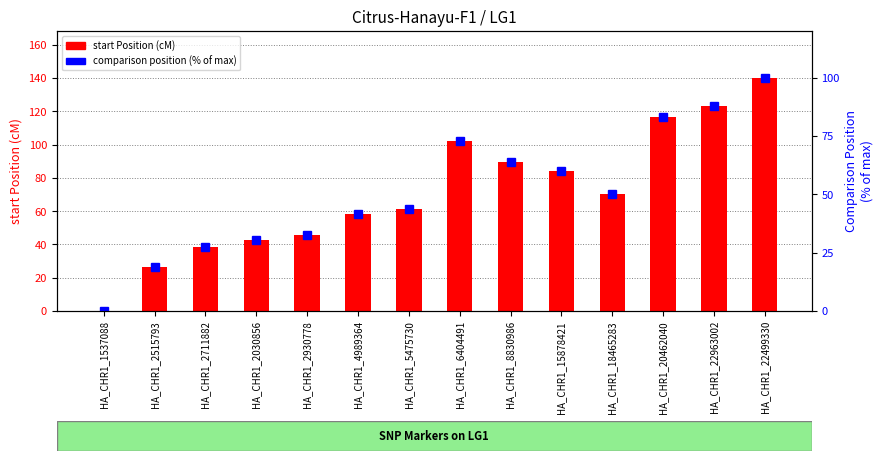

Which category has the lowest value in the Comparison Position (% of max) series?

HA_CHR1_1537088